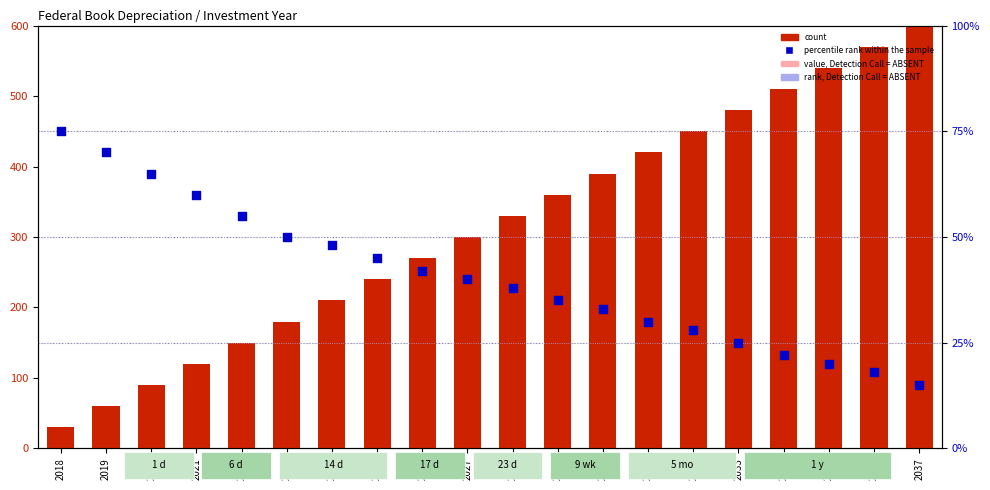

What are all the series names shown in the legend?

count, percentile rank within the sample